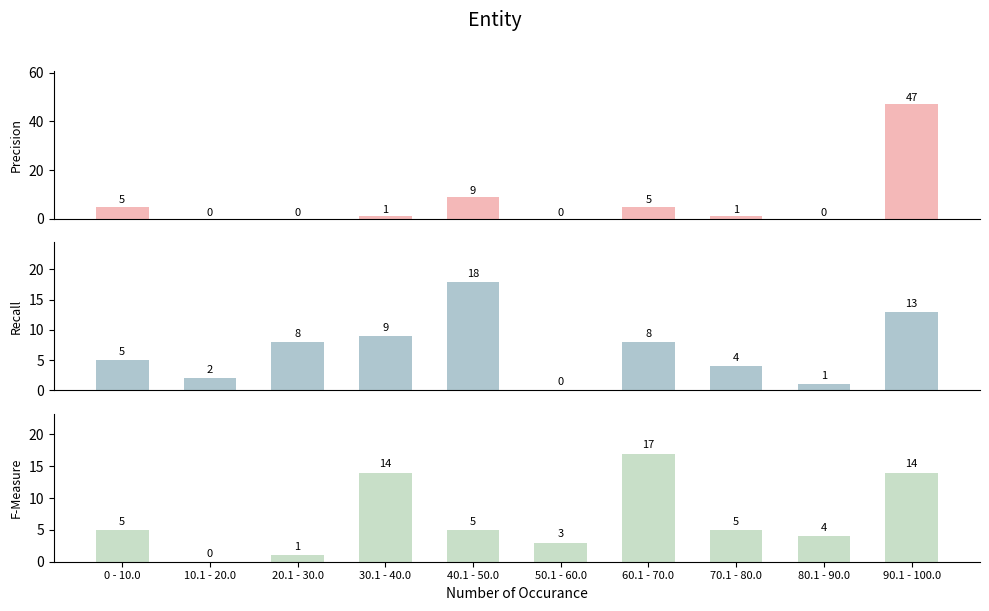

Rank the series at 0 - 10.0 from highest to lowest value.

Precision, Recall, F-Measure